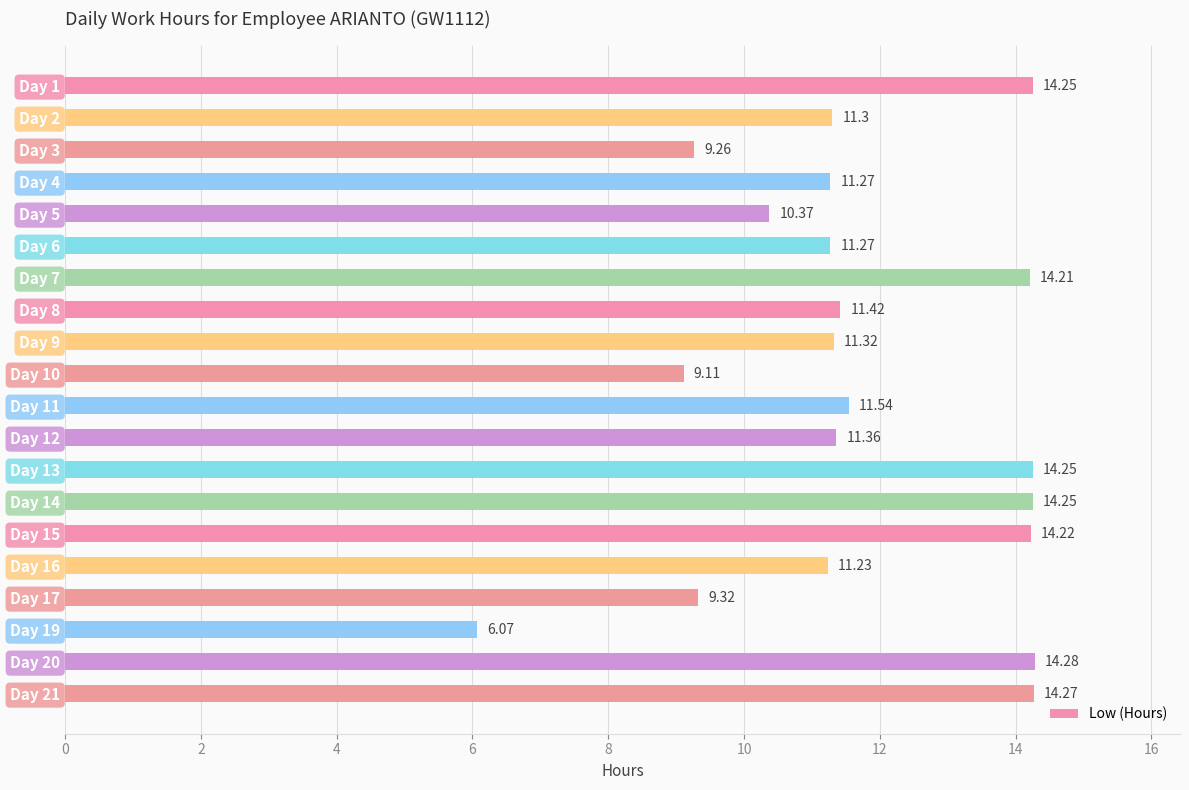

What is the smallest value displayed?

6.1